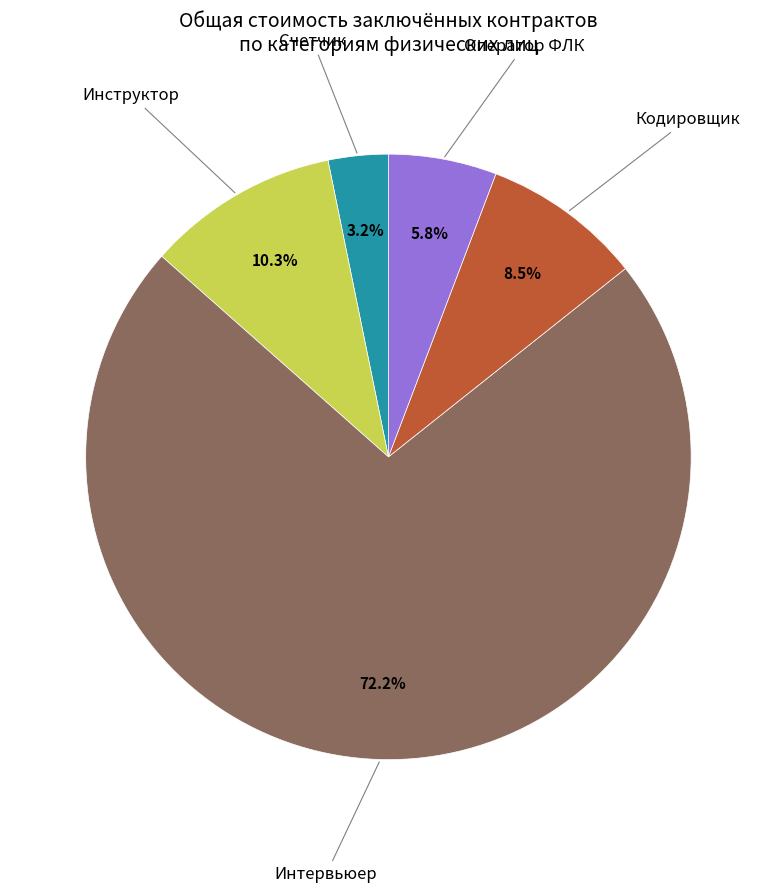

Does any single category account for the majority?

Yes